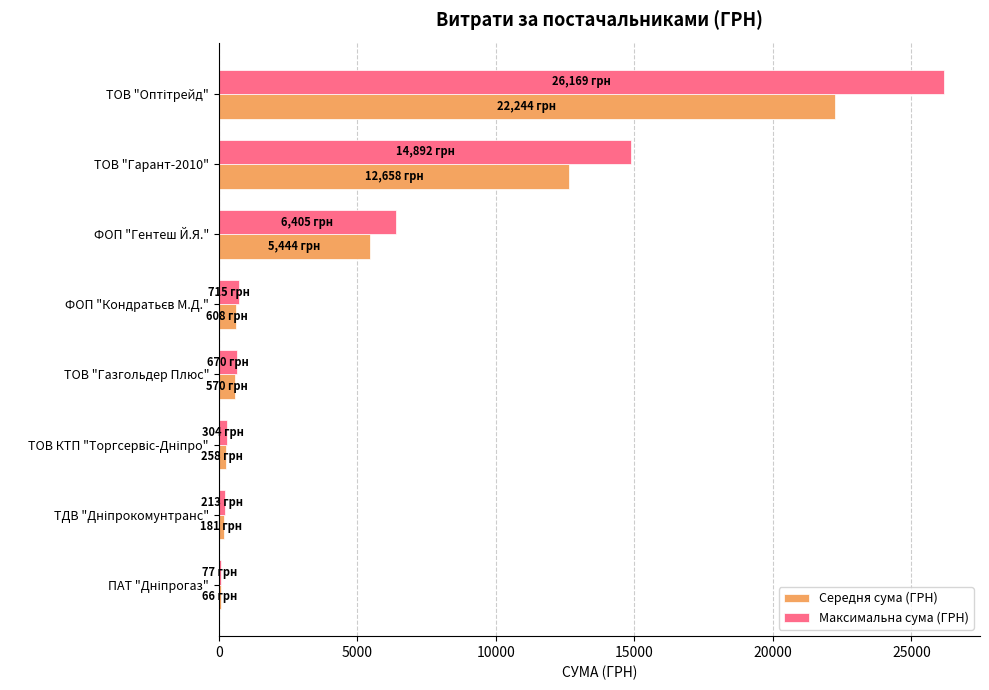

What is the maximum value for Максимальна сума (ГРН)?

26169.0